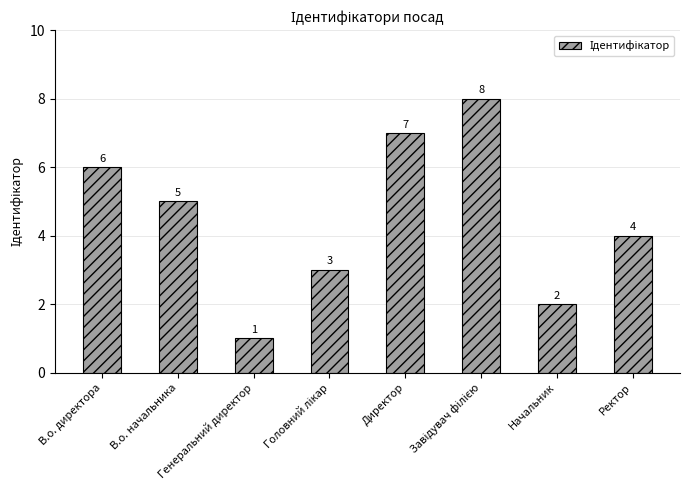

Reading left to right, extract all data points from this chart.

6	5	1	3	7	8	2	4